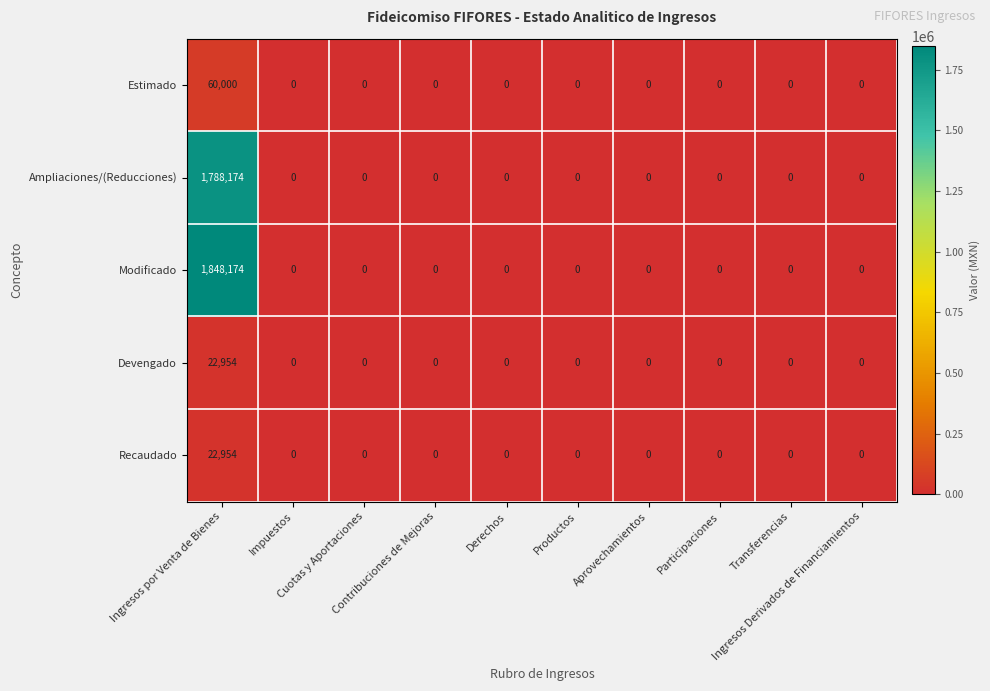

Which series has the largest total across all categories?

Modificado